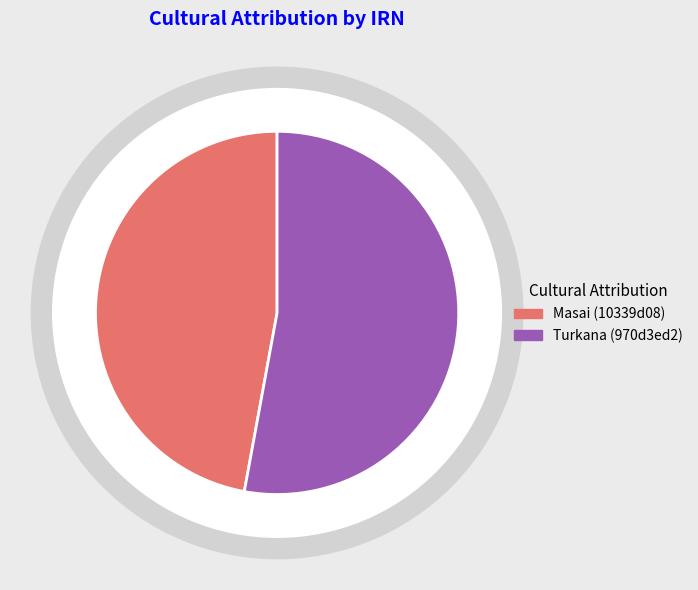

What is the change in value from Masai (10339d08) to Turkana (970d3ed2)?

+123234